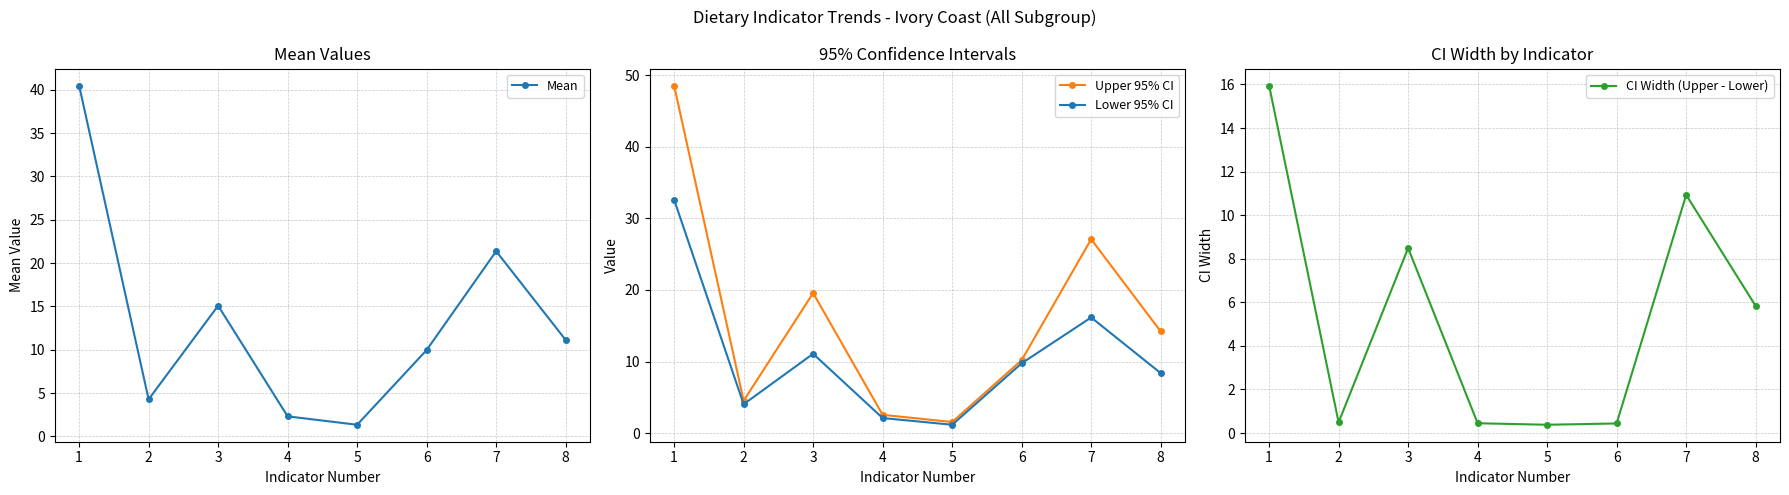

List the series in order of their overall mean, highest first.

Upper 95% CI, Mean, Lower 95% CI, CI Width (Upper - Lower)